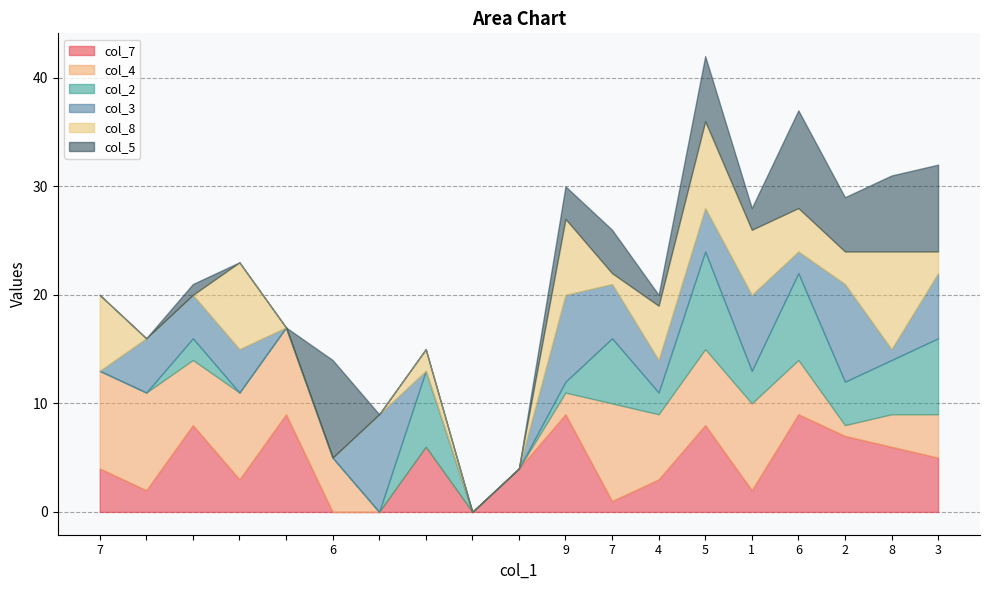

Is it true that col_8 equals 6 at 1?

True